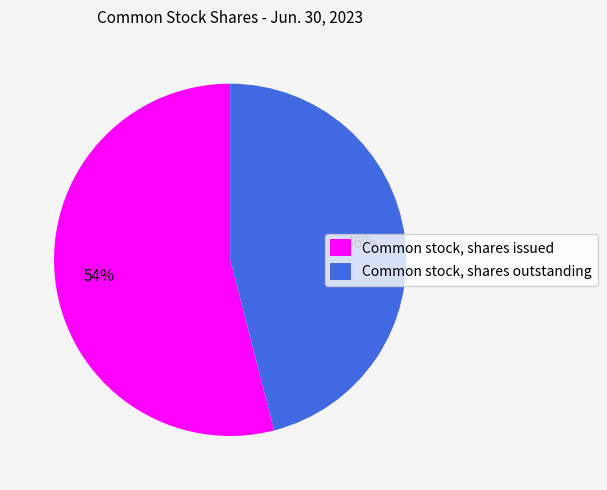

Rank the categories by value from highest to lowest.

Common stock, shares issued, Common stock, shares outstanding